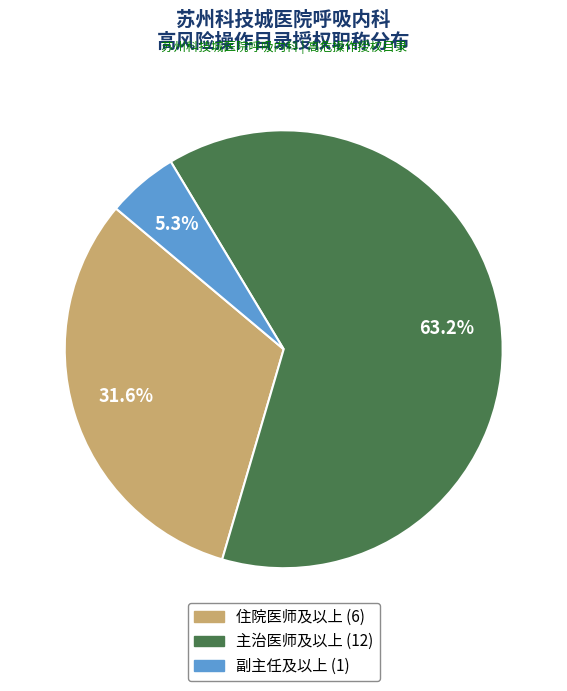

The 副主任及以上 slice represents 5% of the pie. True or false?

True